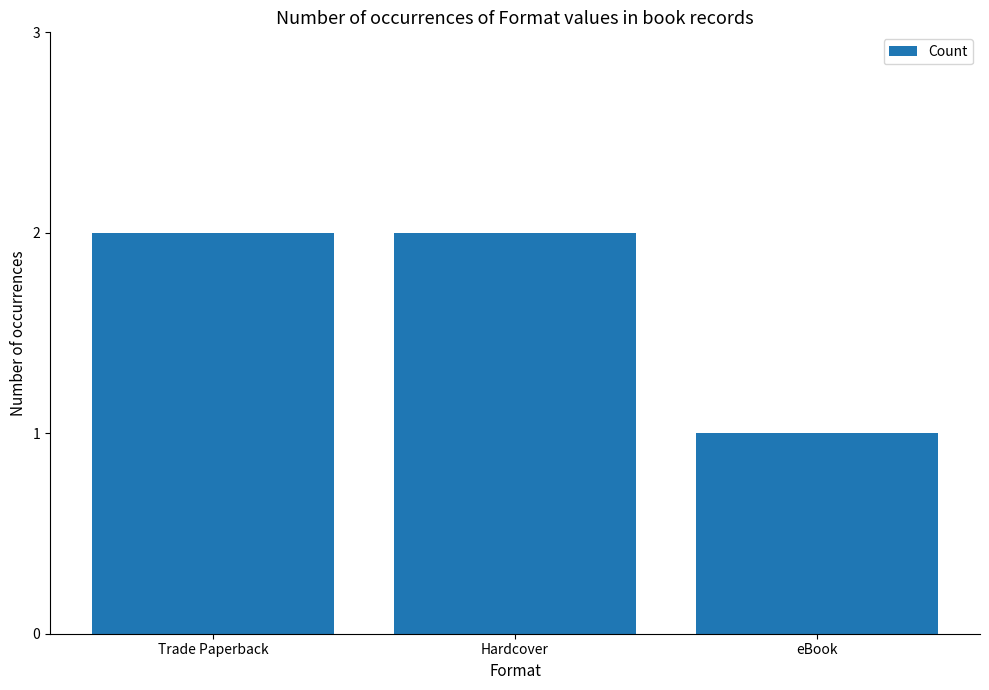

What position from the right is eBook?

1